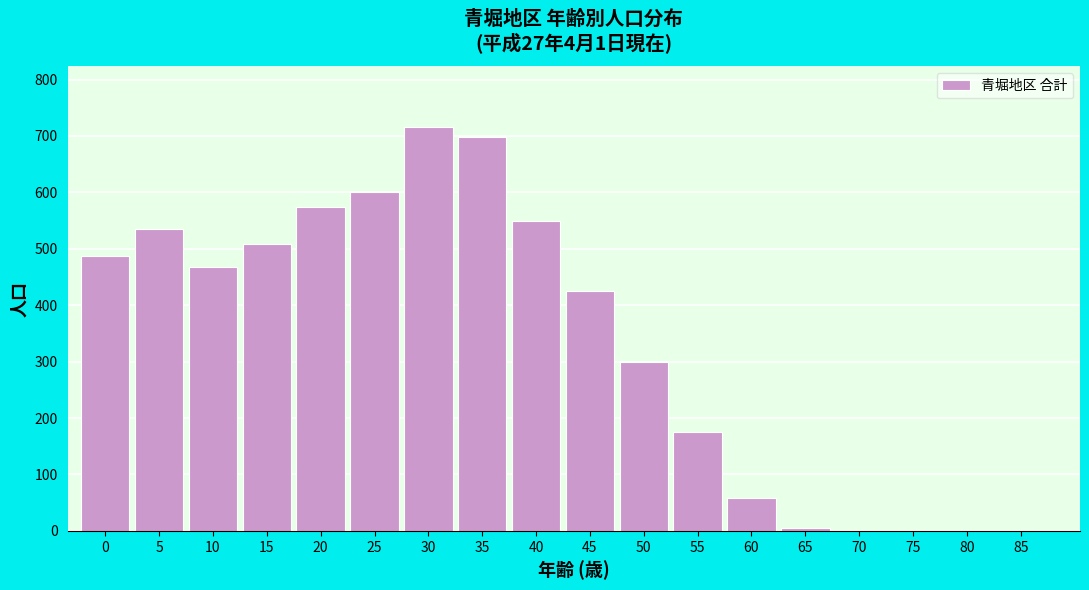

Reading left to right, transcribe all the data shown in this chart.

0=488	5=535	10=467	15=509	20=574	25=600	30=716	35=698	40=550	45=425	50=300	55=175	60=58	65=6	70=0	75=0	80=0	85=0